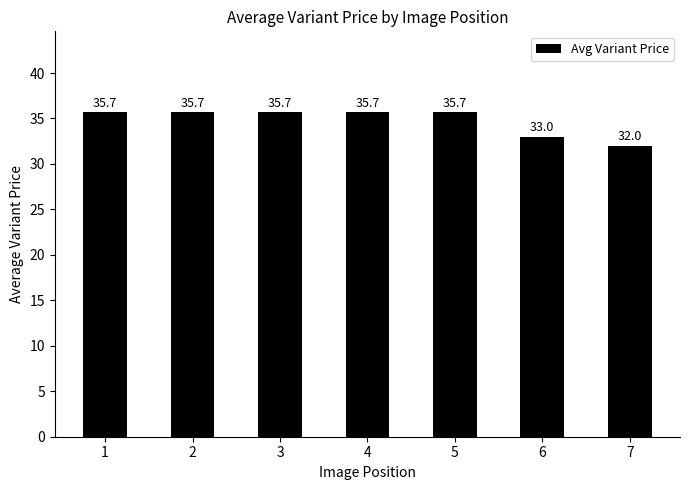

What is the greatest value displayed?

35.7